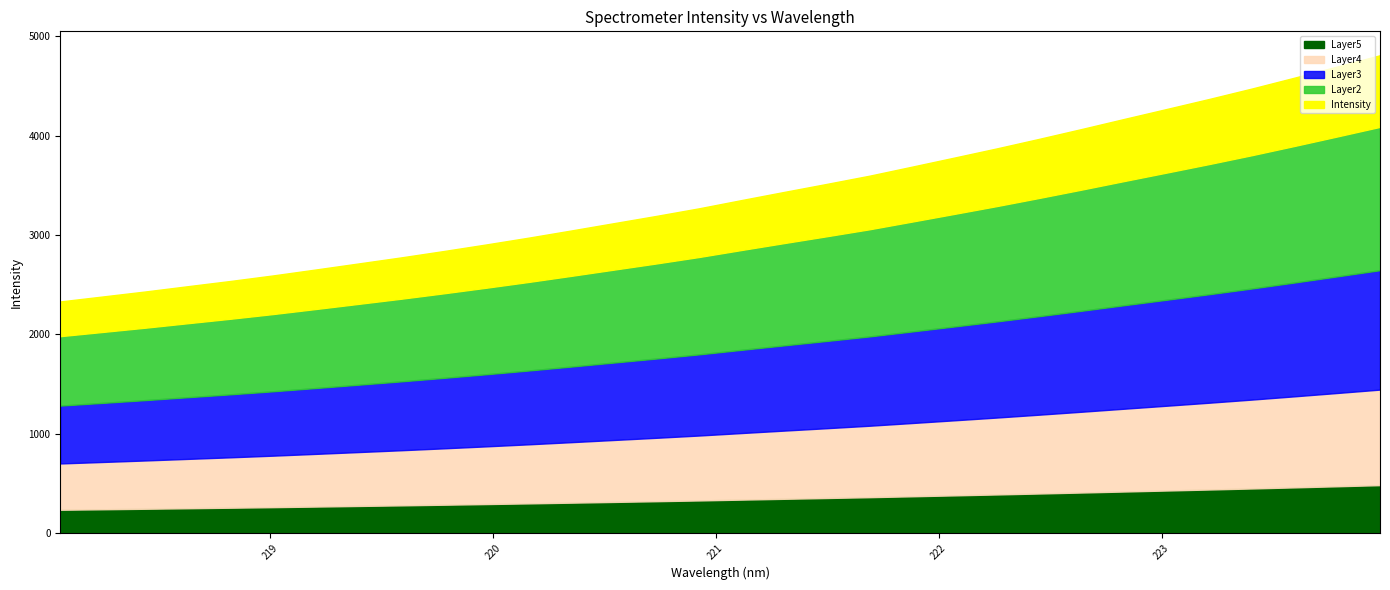

Reading left to right, transcribe all the data shown in this chart.

2329.9	2380.1	2430.5	2483.7	2536.5	2592.2	2651.7	2712.4	2773.3	2837.4	2903.9	2972.6	3044.8	3118.3	3191.6	3267.9	3351.1	3432.9	3513.6	3595.9	3686.9	3778.7	3871.5	3968.1	4067.2	4168.6	4269.0	4370.1	4474.7	4583.9	4695.6	4808.6